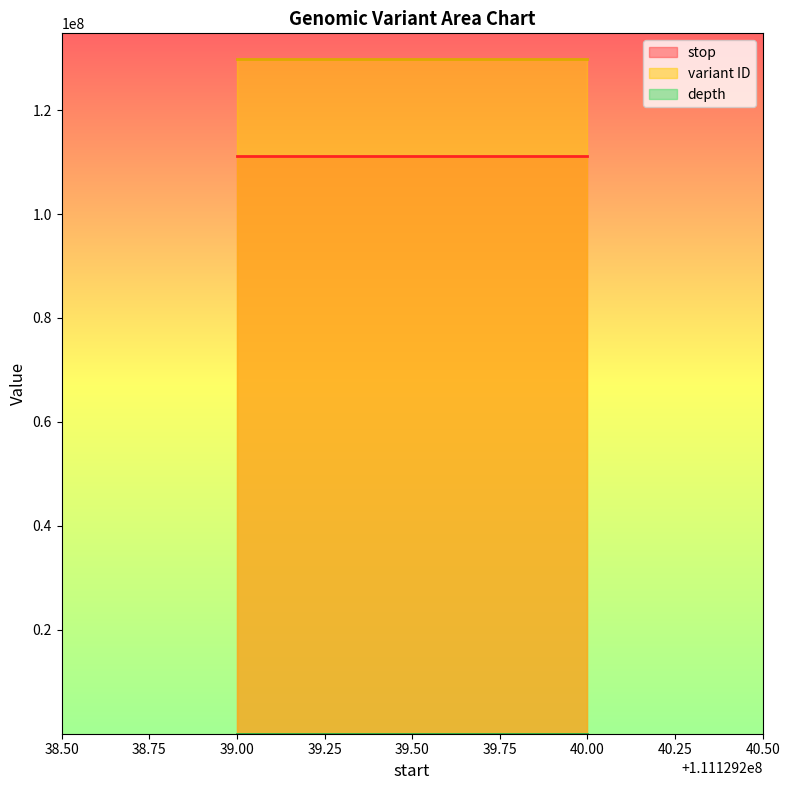

Count the number of categories in the chart.

2